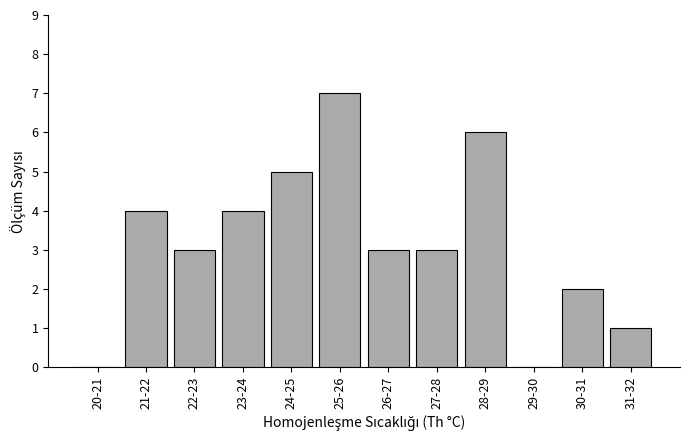

Reading left to right, extract all data points from this chart.

20-21=0	21-22=4	22-23=3	23-24=4	24-25=5	25-26=7	26-27=3	27-28=3	28-29=6	29-30=0	30-31=2	31-32=1